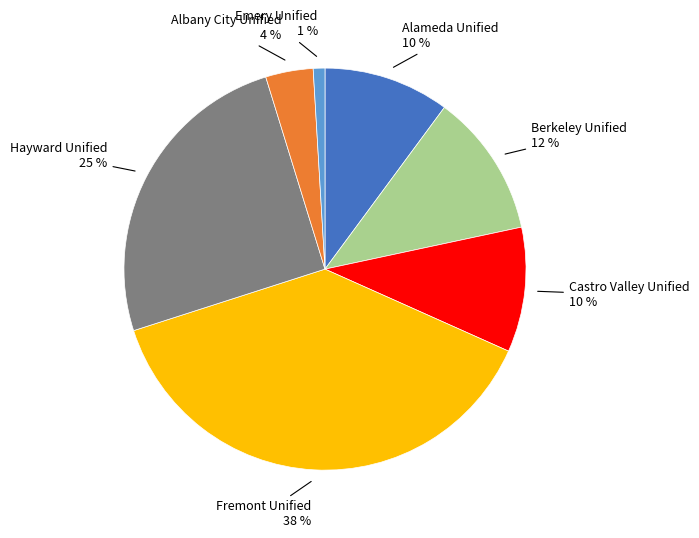

To the nearest percent, what is the difference between the largest and smallest slice percentages?

37%